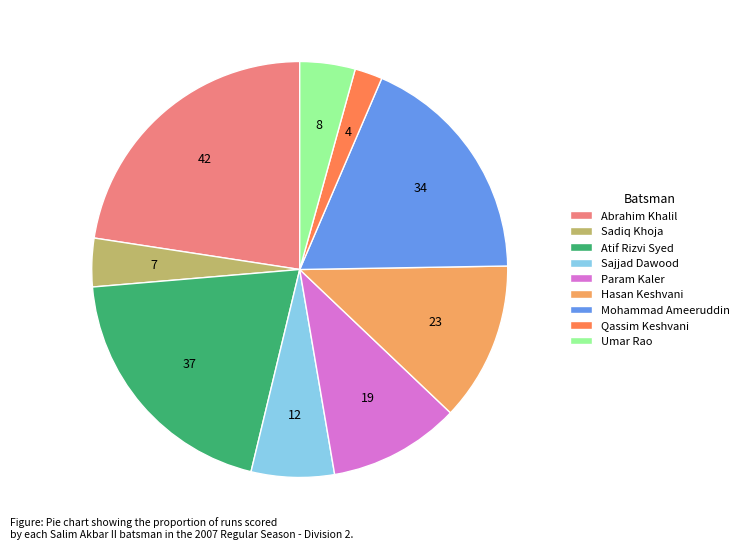

Do Sajjad Dawood and Abrahim Khalil together represent more than half of the pie?

No